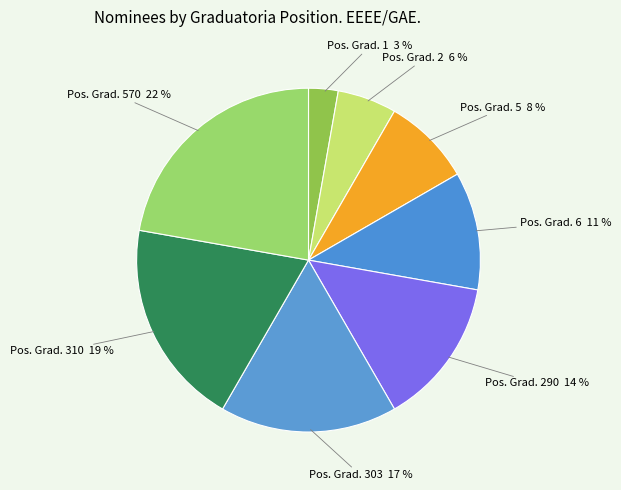

Which has a higher value, Pos. Grad. 290 or Pos. Grad. 303?

Pos. Grad. 303